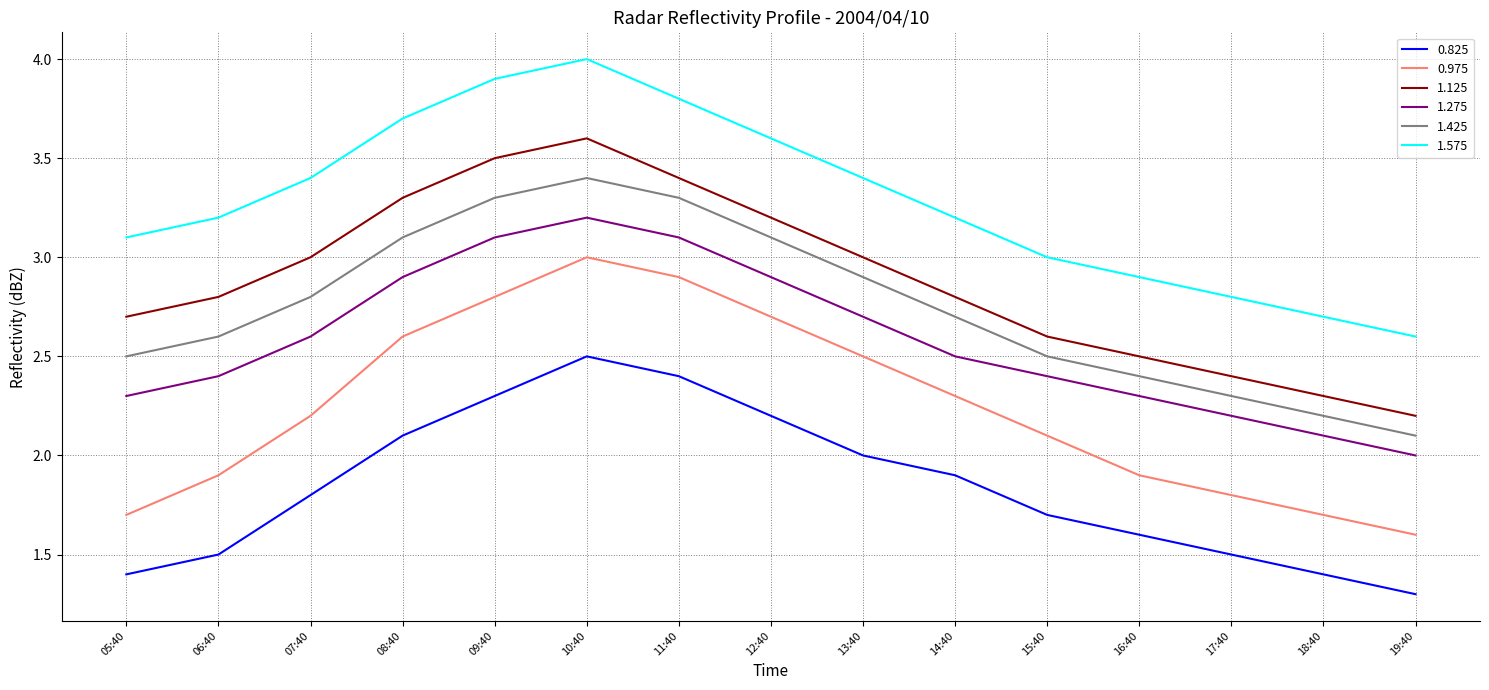

Which series has the largest total across all categories?

1.575